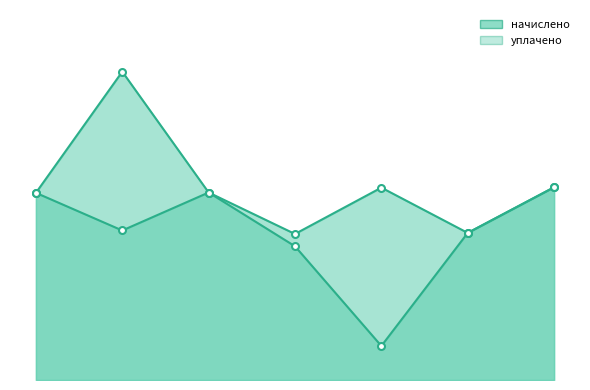

True or false: начислено has more than 1 interior local peaks.

True